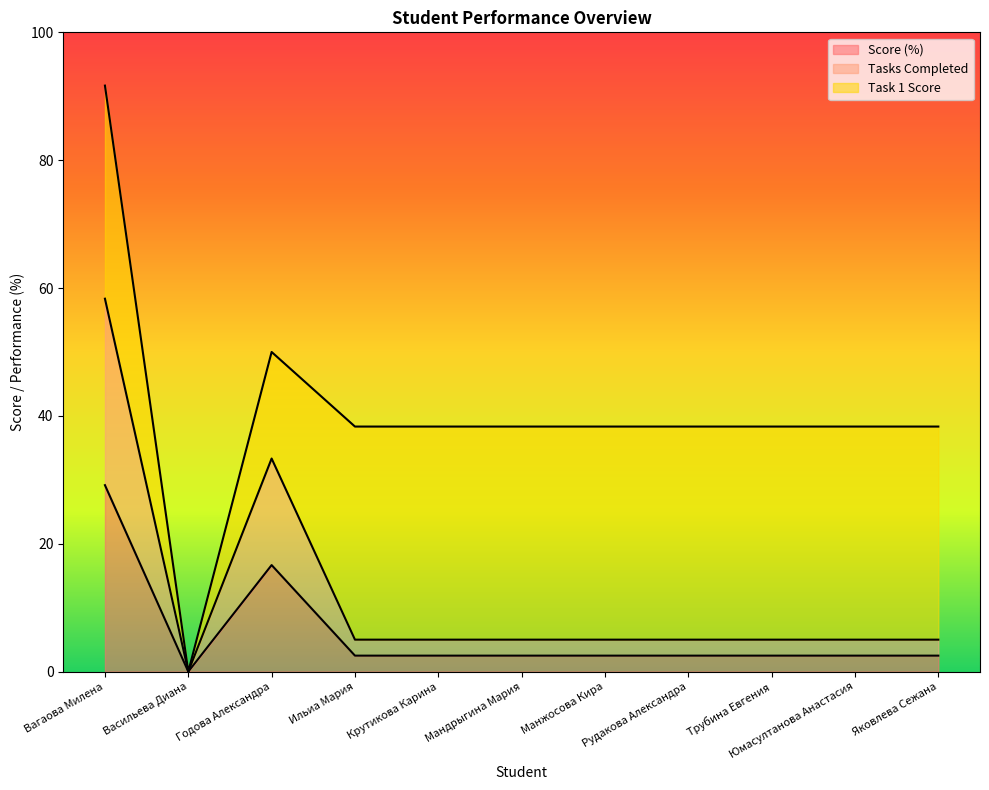

True or false: Score (%) has a value of 29.2 at Вагаова Милена.

True